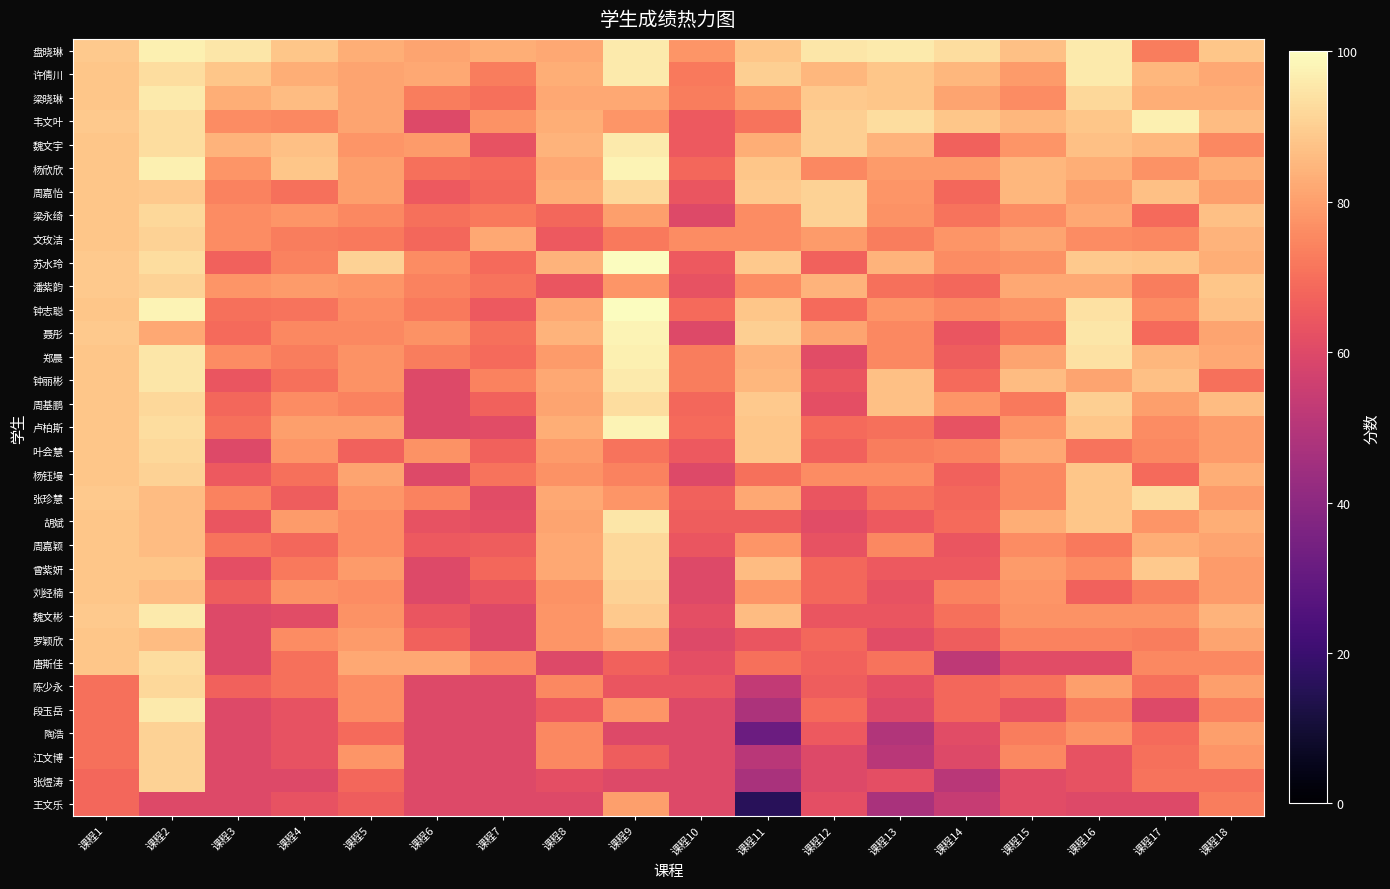

Reading right to left, list all the values displayed in this chart.

盘晓琳: 课程18=88	课程17=73	课程16=96	课程15=87	课程14=93	课程13=96	课程12=95	课程11=88	课程10=78	课程9=96	课程8=82	课程7=83	课程6=81	课程5=83	课程4=88	课程3=95	课程2=97	课程1=89
许倩川: 课程18=82	课程17=85	课程16=96	课程15=79	课程14=85	课程13=88	课程12=85	课程11=90	课程10=72	课程9=96	课程8=83	课程7=73	课程6=82	课程5=81	课程4=83	课程3=88	课程2=93	课程1=88
梁晓琳: 课程18=83	课程17=83	课程16=92	课程15=76	课程14=81	课程13=88	课程12=89	课程11=80	课程10=73	课程9=82	课程8=82	课程7=70	课程6=73	课程5=81	课程4=86	课程3=83	课程2=96	课程1=88
韦文叶: 课程18=86	课程17=97	课程16=88	课程15=85	课程14=88	课程13=93	课程12=90	课程11=71	课程10=65	课程9=78	课程8=83	课程7=77	课程6=60	课程5=81	课程4=75	课程3=76	课程2=93	课程1=89
魏文宇: 课程18=75	课程17=85	课程16=87	课程15=78	课程14=67	课程13=84	课程12=90	课程11=83	课程10=65	课程9=96	课程8=84	课程7=63	课程6=79	课程5=78	课程4=87	课程3=84	课程2=93	课程1=88
杨欣欣: 课程18=83	课程17=77	课程16=83	课程15=85	课程14=79	课程13=79	课程12=75	课程11=88	课程10=68	课程9=98	课程8=82	课程7=69	课程6=70	课程5=80	课程4=88	课程3=78	课程2=97	课程1=88
周嘉怡: 课程18=80	课程17=87	课程16=80	课程15=85	课程14=68	课程13=78	课程12=91	课程11=89	课程10=64	课程9=92	课程8=83	课程7=68	课程6=65	课程5=80	课程4=70	课程3=74	课程2=89	课程1=88
梁永绮: 课程18=87	课程17=69	课程16=82	课程15=76	课程14=71	课程13=77	课程12=91	课程11=76	课程10=60	课程9=80	课程8=68	课程7=72	课程6=70	课程5=75	课程4=78	课程3=76	课程2=92	课程1=88
文玫洁: 课程18=84	课程17=75	课程16=76	课程15=81	课程14=78	课程13=73	课程12=79	课程11=76	课程10=76	课程9=72	课程8=65	课程7=82	课程6=68	课程5=72	课程4=73	课程3=76	课程2=91	课程1=88
苏水玲: 课程18=83	课程17=88	课程16=89	课程15=77	课程14=76	课程13=84	课程12=67	课程11=89	课程10=65	课程9=100	课程8=84	课程7=69	课程6=76	课程5=91	课程4=74	课程3=67	课程2=93	课程1=89
潘紫韵: 课程18=88	课程17=73	课程16=82	课程15=82	课程14=68	课程13=70	课程12=84	课程11=76	课程10=63	课程9=78	课程8=64	课程7=71	课程6=74	课程5=78	课程4=79	课程3=78	课程2=91	课程1=89
钟志聪: 课程18=87	课程17=76	课程16=94	课程15=77	课程14=75	课程13=78	课程12=69	课程11=88	课程10=69	课程9=100	课程8=82	课程7=65	课程6=72	课程5=76	课程4=71	课程3=70	课程2=98	课程1=88
聂彤: 课程18=81	课程17=69	课程16=95	课程15=72	课程14=64	课程13=75	课程12=81	课程11=90	课程10=60	课程9=98	课程8=84	课程7=70	课程6=77	课程5=75	课程4=75	课程3=69	课程2=82	课程1=89
郑晨: 课程18=82	课程17=85	课程16=94	课程15=81	课程14=66	课程13=75	课程12=61	课程11=84	课程10=73	课程9=97	课程8=79	课程7=69	课程6=73	课程5=77	课程4=73	课程3=76	课程2=95	课程1=88
钟丽彬: 课程18=70	课程17=87	课程16=81	课程15=86	课程14=69	课程13=87	课程12=64	课程11=85	课程10=73	课程9=96	课程8=82	课程7=74	课程6=60	课程5=77	课程4=70	课程3=64	课程2=95	课程1=88
周基鹏: 课程18=86	课程17=80	课程16=90	课程15=72	课程14=78	课程13=87	课程12=62	课程11=89	课程10=68	课程9=93	课程8=81	课程7=67	课程6=60	课程5=74	课程4=76	课程3=68	课程2=92	课程1=88
卢柏斯: 课程18=79	课程17=76	课程16=88	课程15=78	课程14=63	课程13=70	课程12=69	课程11=88	课程10=69	课程9=98	课程8=83	课程7=61	课程6=60	课程5=80	课程4=80	课程3=70	课程2=93	课程1=88
叶会慧: 课程18=79	课程17=75	课程16=71	课程15=82	课程14=74	课程13=73	课程12=67	课程11=88	课程10=65	课程9=71	课程8=79	课程7=67	课程6=77	课程5=67	课程4=78	课程3=60	课程2=92	课程1=88
杨钰墁: 课程18=83	课程17=69	课程16=88	课程15=75	课程14=67	课程13=76	课程12=76	课程11=70	课程10=60	课程9=74	课程8=77	课程7=71	课程6=60	课程5=81	课程4=70	课程3=65	课程2=91	课程1=88
张珍慧: 课程18=79	课程17=93	课程16=88	课程15=75	课程14=68	课程13=71	课程12=64	课程11=82	课程10=67	课程9=78	课程8=82	课程7=61	课程6=74	课程5=78	课程4=66	课程3=74	课程2=86	课程1=89
胡斌: 课程18=83	课程17=78	课程16=88	课程15=83	课程14=69	课程13=65	课程12=61	课程11=66	课程10=66	课程9=95	课程8=81	课程7=62	课程6=63	课程5=76	课程4=79	课程3=64	课程2=86	课程1=88
周嘉颖: 课程18=81	课程17=83	课程16=72	课程15=76	课程14=64	课程13=75	课程12=63	课程11=78	课程10=64	课程9=92	课程8=82	课程7=66	课程6=65	课程5=76	课程4=68	课程3=71	课程2=86	课程1=88
曾紫妍: 课程18=79	课程17=89	课程16=76	课程15=79	课程14=65	课程13=65	课程12=68	课程11=86	课程10=60	课程9=92	课程8=82	课程7=68	课程6=60	课程5=79	课程4=72	课程3=62	课程2=88	课程1=88
刘经楠: 课程18=79	课程17=73	课程16=67	课程15=78	课程14=74	课程13=63	课程12=68	课程11=78	课程10=60	课程9=91	课程8=77	课程7=64	课程6=60	课程5=76	课程4=77	课程3=66	课程2=86	课程1=88
魏文彬: 课程18=84	课程17=77	课程16=77	课程15=77	课程14=70	课程13=64	课程12=64	课程11=86	课程10=62	课程9=89	课程8=78	课程7=60	课程6=64	课程5=77	课程4=61	课程3=60	课程2=96	课程1=89
罗颖欣: 课程18=81	课程17=73	课程16=74	课程15=74	课程14=66	课程13=61	课程12=68	课程11=64	课程10=60	课程9=82	课程8=78	课程7=60	课程6=67	课程5=79	课程4=76	课程3=60	课程2=86	课程1=88
唐斯佳: 课程18=75	课程17=75	课程16=61	课程15=61	课程14=52	课程13=71	课程12=67	课程11=70	课程10=62	课程9=67	课程8=60	课程7=75	课程6=82	课程5=82	课程4=70	课程3=60	课程2=93	课程1=88
陈少永: 课程18=80	课程17=70	课程16=80	课程15=71	课程14=68	课程13=62	课程12=66	课程11=53	课程10=64	课程9=64	课程8=75	课程7=60	课程6=60	课程5=76	课程4=70	课程3=67	课程2=92	课程1=70
段玉岳: 课程18=74	课程17=60	课程16=73	课程15=63	课程14=68	课程13=60	课程12=69	课程11=48	课程10=60	课程9=78	课程8=65	课程7=60	课程6=60	课程5=76	课程4=63	课程3=60	课程2=96	课程1=70
陶浩: 课程18=80	课程17=69	课程16=77	课程15=73	课程14=61	课程13=49	课程12=65	课程11=32	课程10=60	课程9=60	课程8=75	课程7=60	课程6=60	课程5=69	课程4=63	课程3=60	课程2=91	课程1=70
江文博: 课程18=78	课程17=70	课程16=63	课程15=75	课程14=60	课程13=51	课程12=60	课程11=51	课程10=60	课程9=66	课程8=75	课程7=60	课程6=60	课程5=78	课程4=63	课程3=60	课程2=91	课程1=70
张煜涛: 课程18=71	课程17=71	课程16=63	课程15=61	课程14=51	课程13=62	课程12=60	课程11=47	课程10=60	课程9=60	课程8=62	课程7=60	课程6=60	课程5=68	课程4=60	课程3=60	课程2=91	课程1=68
王文乐: 课程18=73	课程17=60	课程16=60	课程15=61	课程14=54	课程13=47	课程12=62	课程11=16	课程10=60	课程9=80	课程8=60	课程7=60	课程6=60	课程5=66	课程4=63	课程3=60	课程2=60	课程1=68